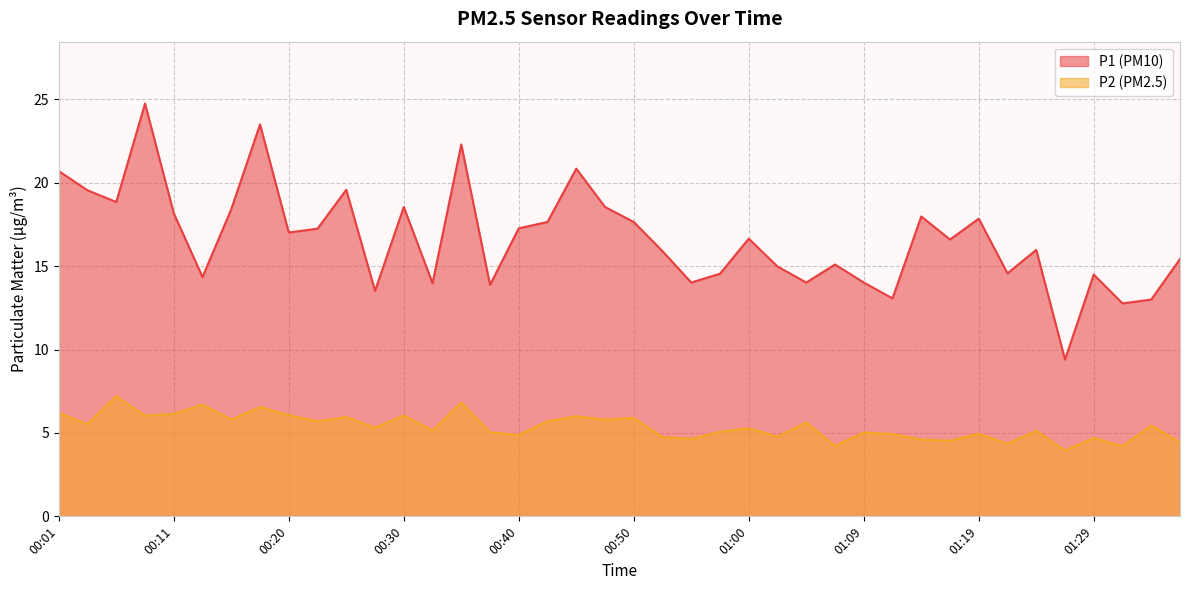

True or false: P2 and P1 intersect in this chart.

False